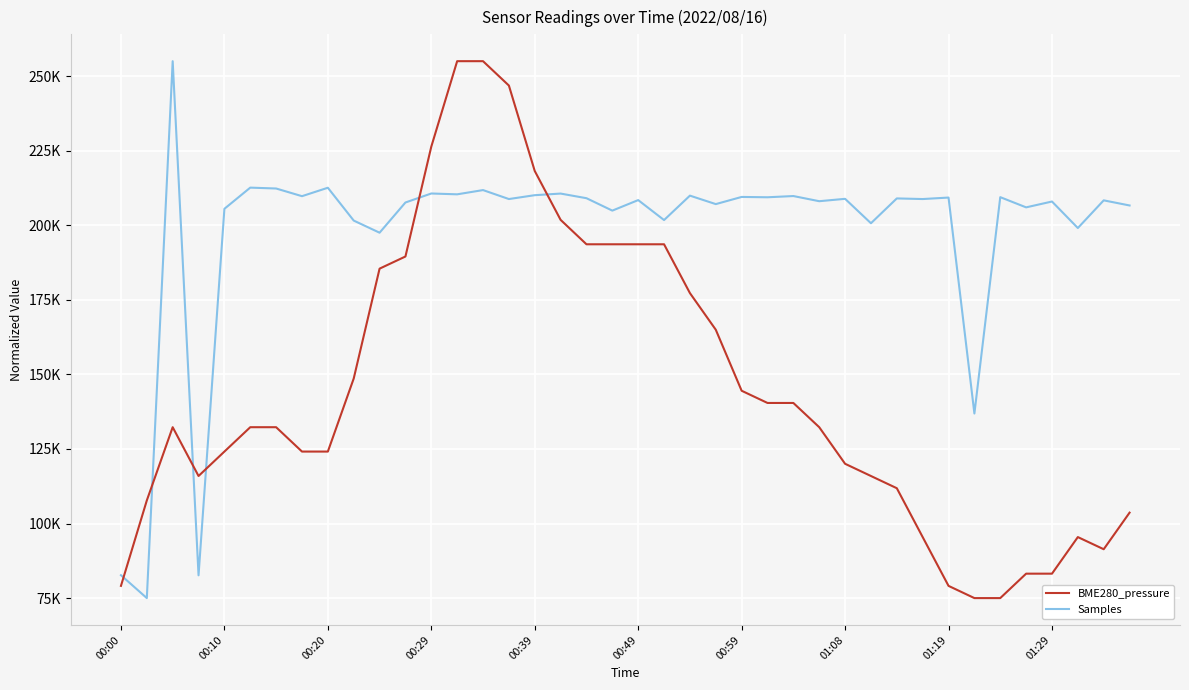

What are all the series names shown in the legend?

BME280_pressure, Samples